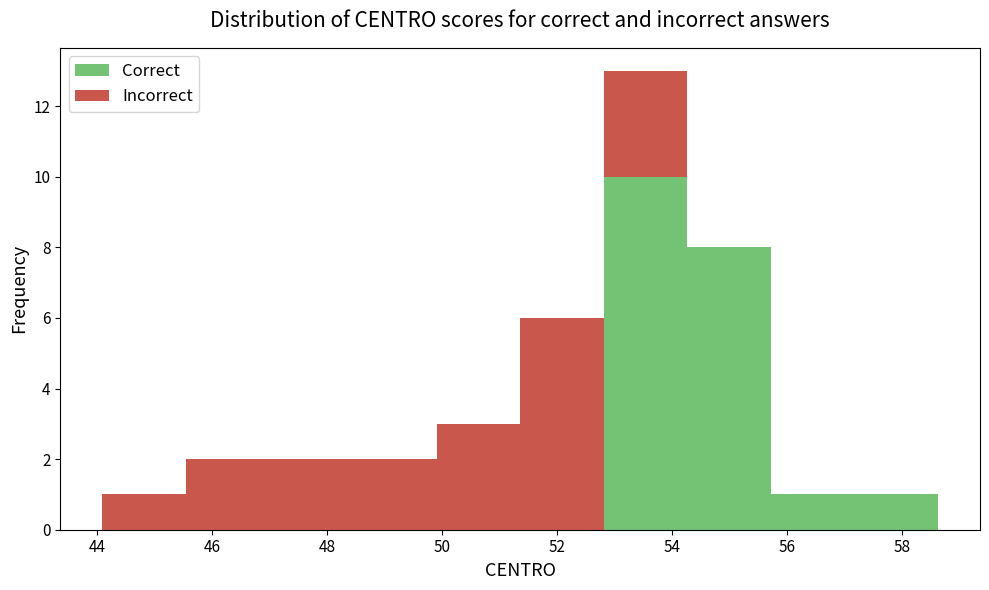

What is the total height of the stacked bar covering 45.6 to 47.0 on the x-axis? Neither the bar edges nor the heights are printed on the chart, so give them approximately, as read against the axes.

2